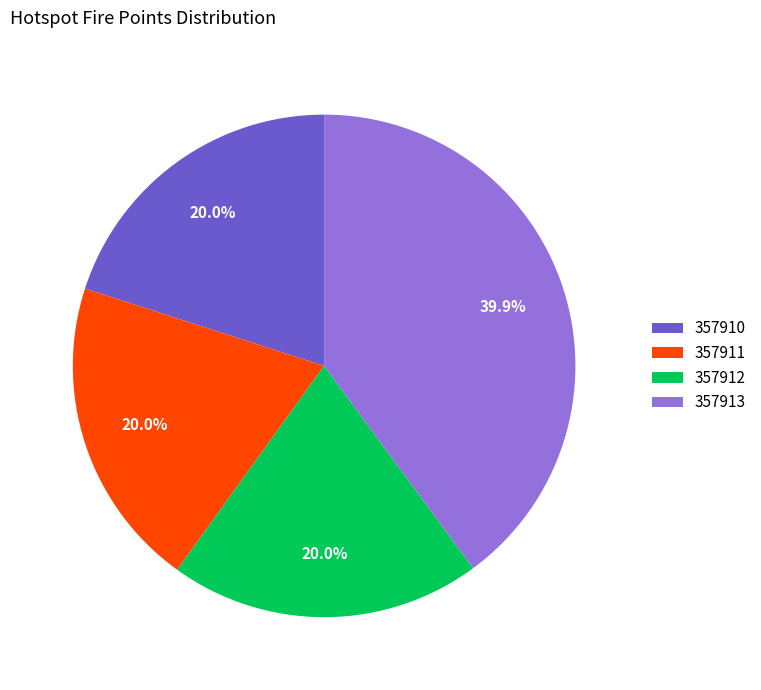

Which slice is the largest?

357913